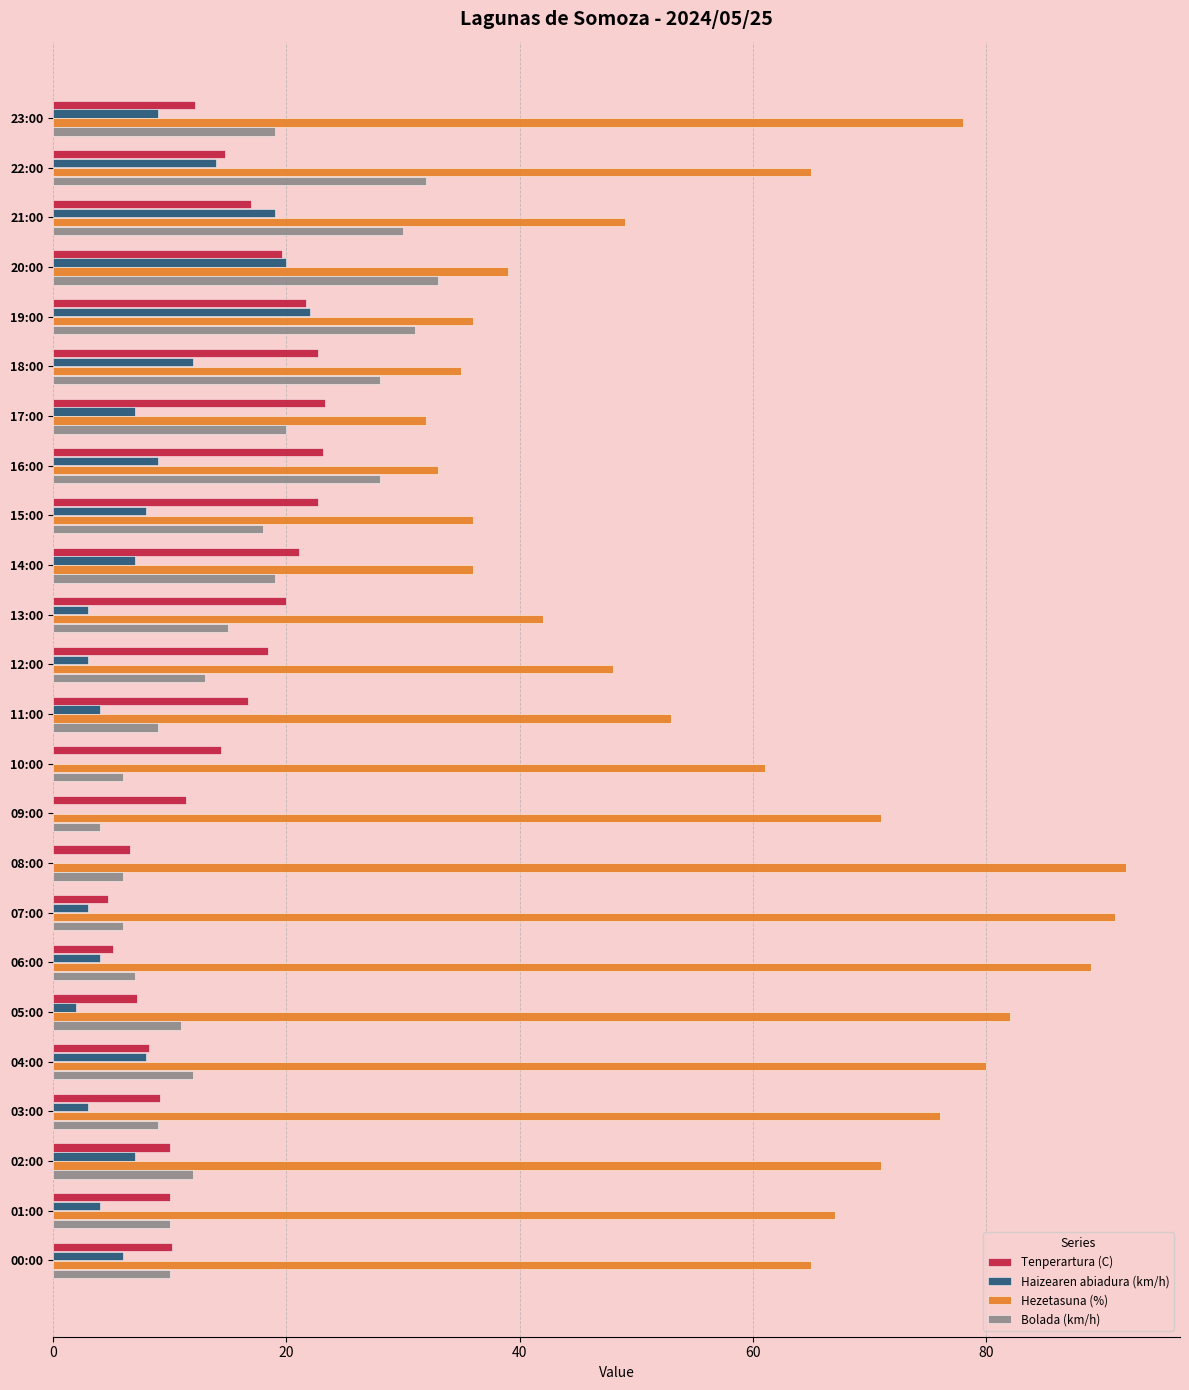

Is the value of Hezetasuna (%) at 18:00 greater than the value of Haizearen abiadura (km/h) at 13:00?

Yes